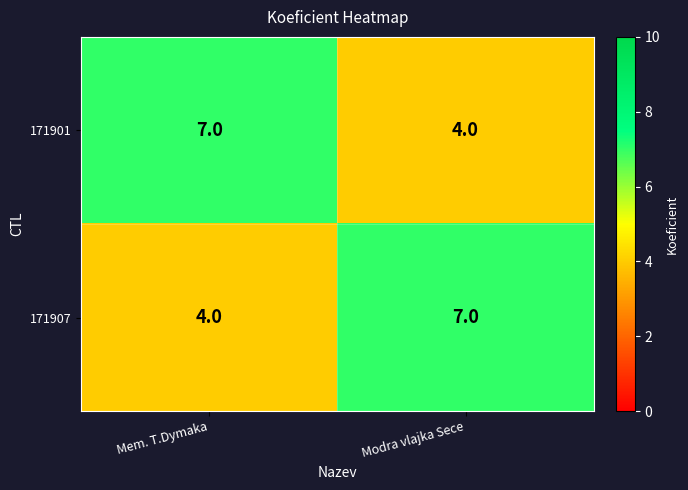

The value of 171907 at Modra vlajka Sece is 7. True or false?

True